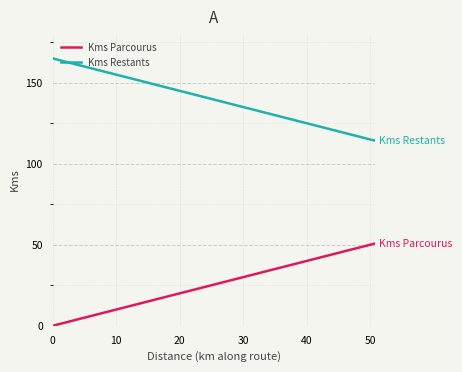

True or false: Kms Restants and Kms Parcourus intersect in this chart.

False